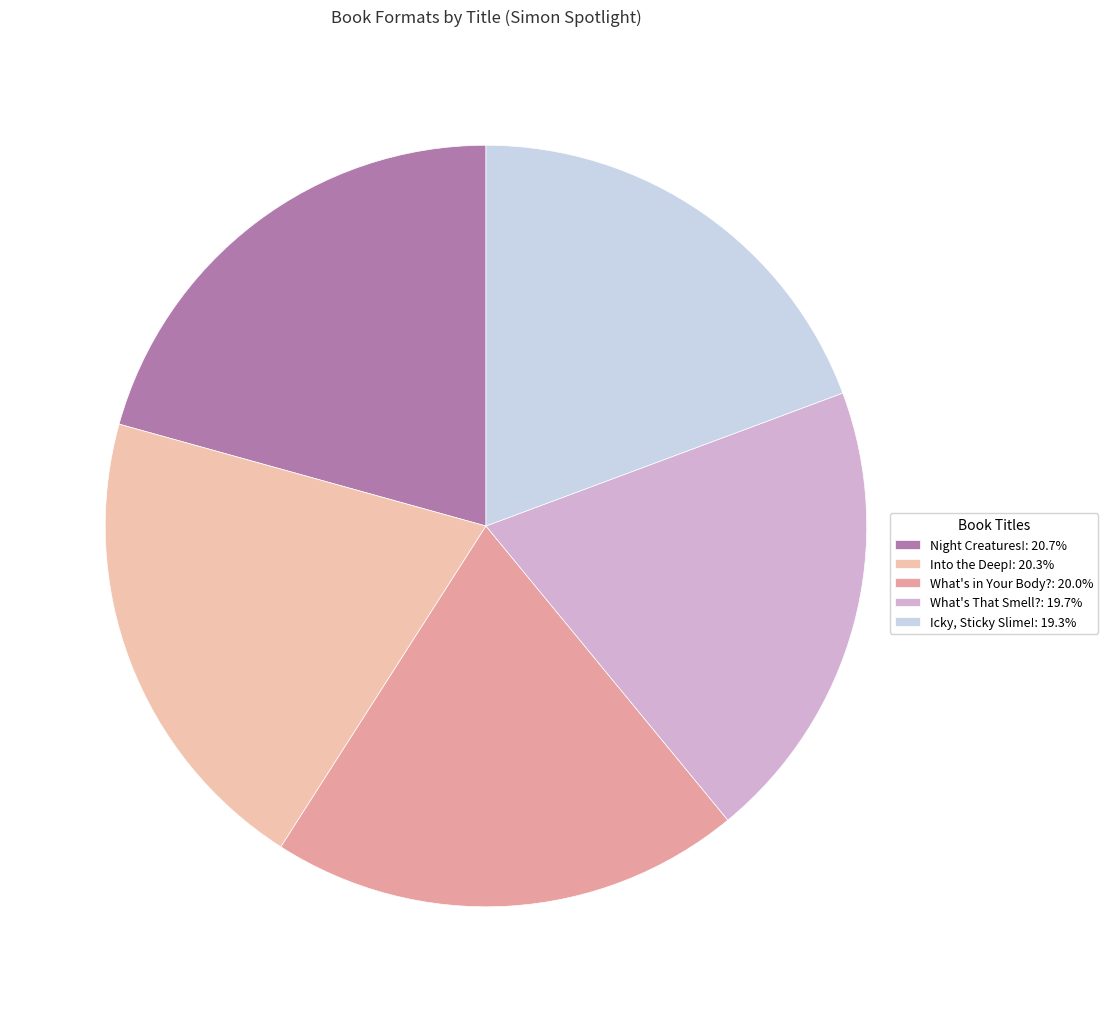

How many segments does this pie chart have?

5